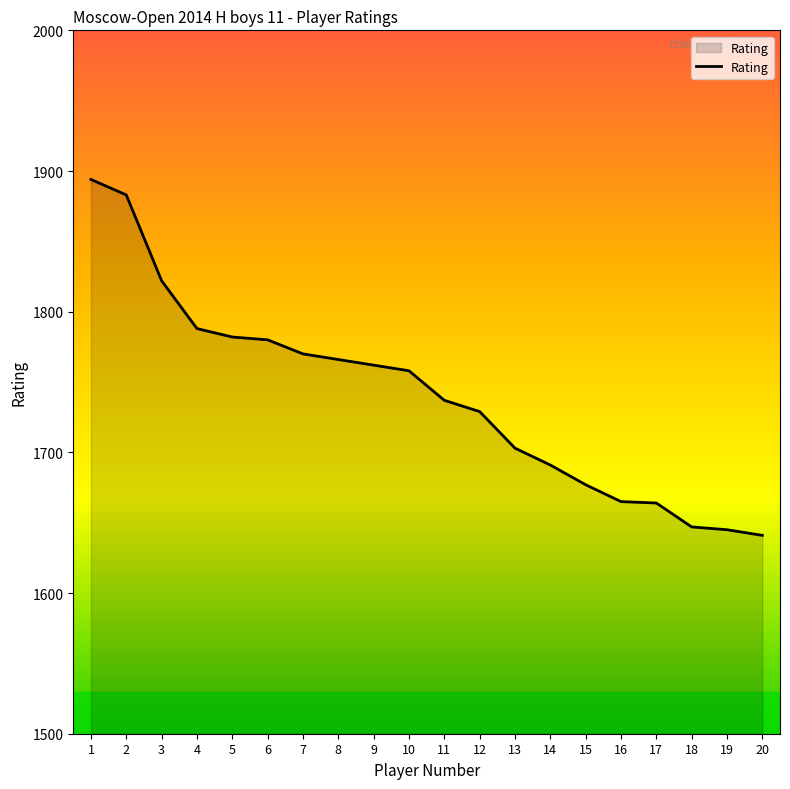

Count the number of categories in the chart.

20